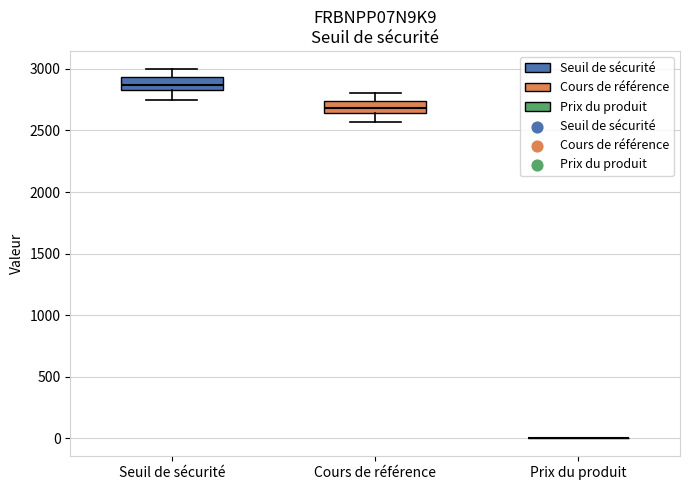

Reading left to right, transcribe this box plot: for each box, give where its median line is, the range the box spans, and where its two whiskers end, as read against the y-axis. The values are not printed on the chart, so give them approximately, as read against the axis.

Seuil de sécurité: median 2850 (just above the box's lower edge), box 2850 to 2950, whiskers 2750 to 3000
Cours de référence: median 2700, box 2650 to 2750, whiskers 2550 to 2800
Prix du produit: box collapsed to a line at 0, whiskers 0 to 0